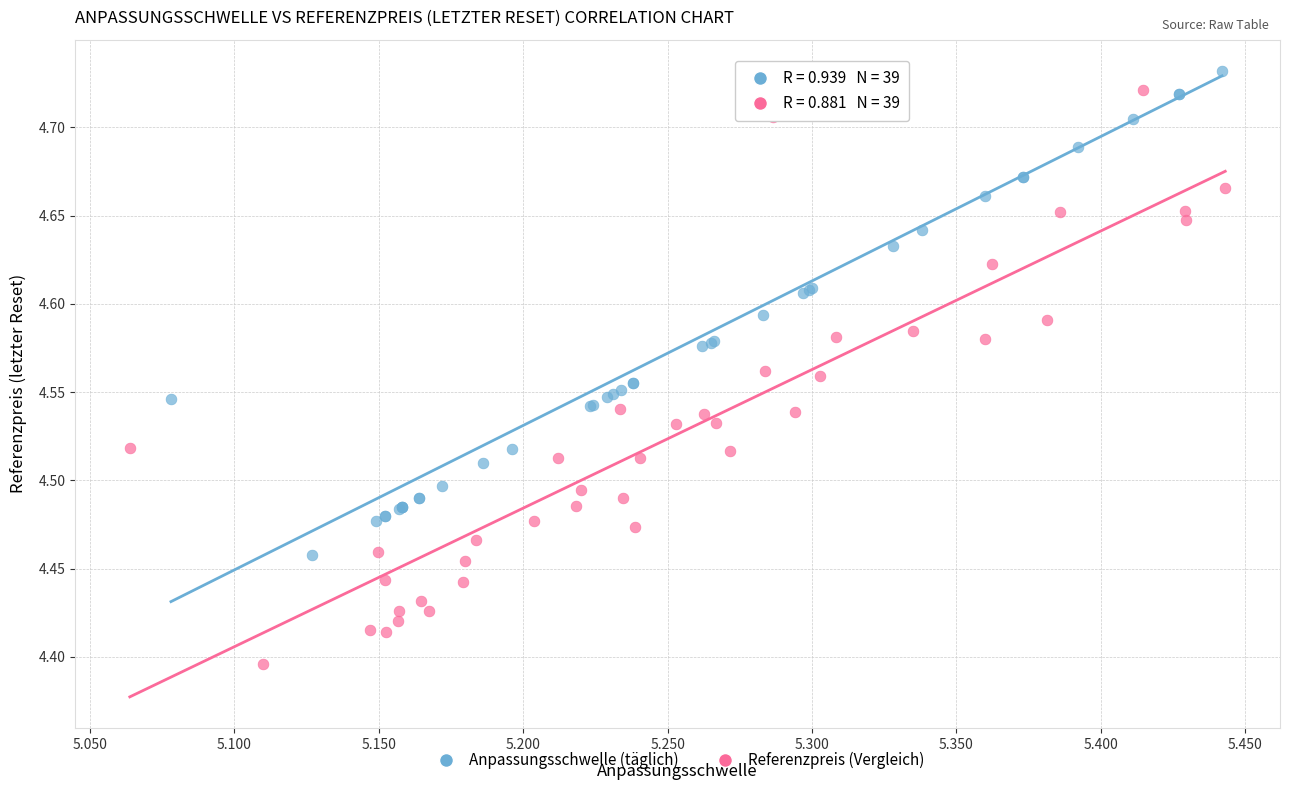

What are all the series names shown in the legend?

Anpassungsschwelle (täglich), Referenzpreis (Vergleich)